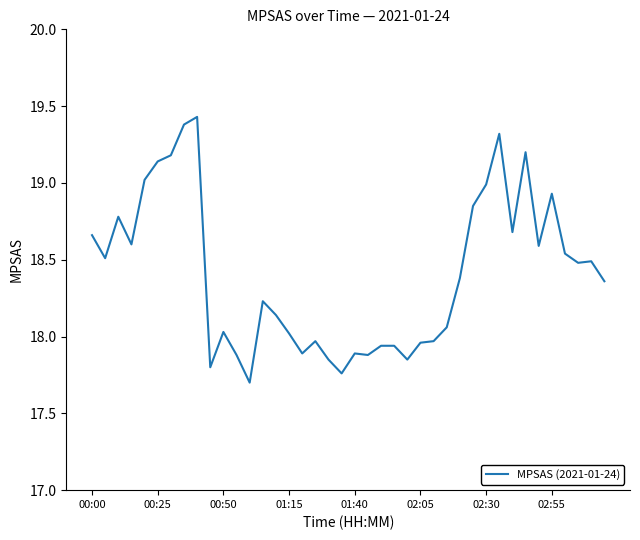

What is the difference between the maximum and minimum values?

1.7